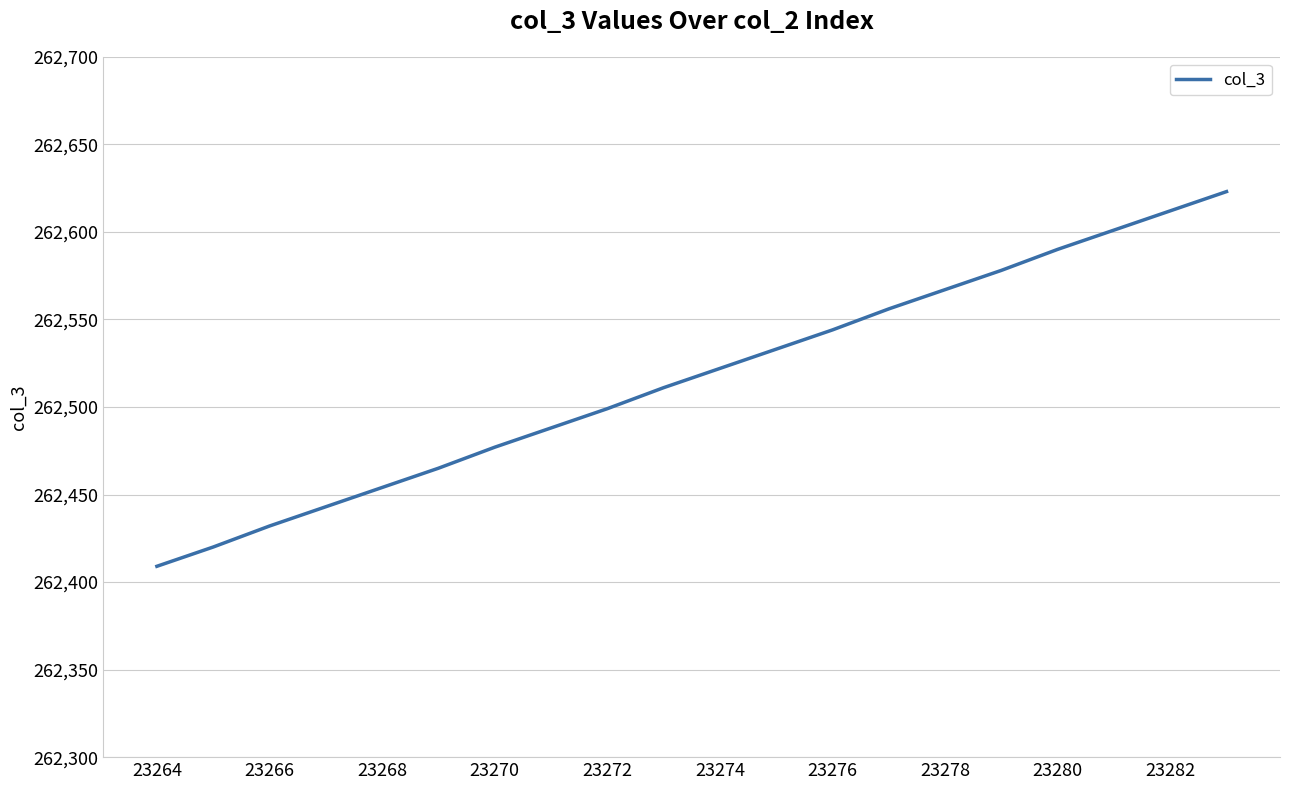

What is the minimum value shown in the chart?

262409